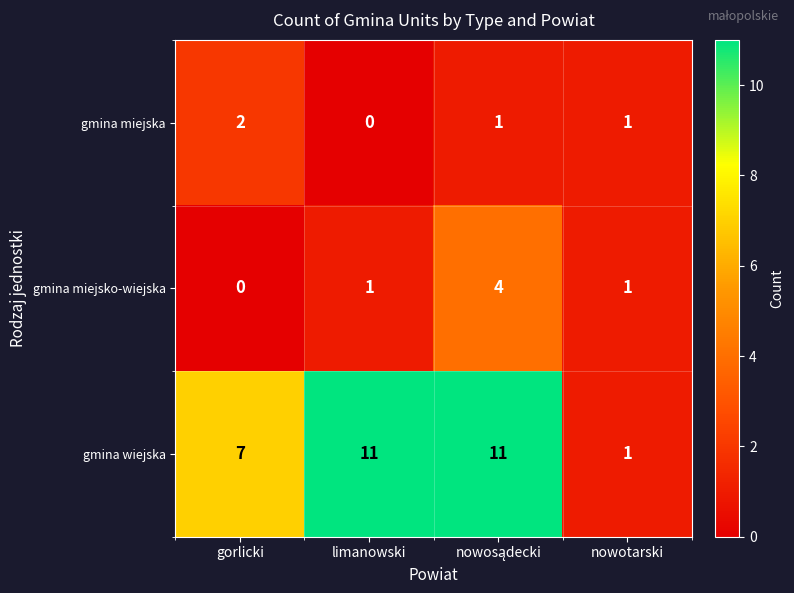

The value of gmina miejsko-wiejska at gorlicki is 2. True or false?

False